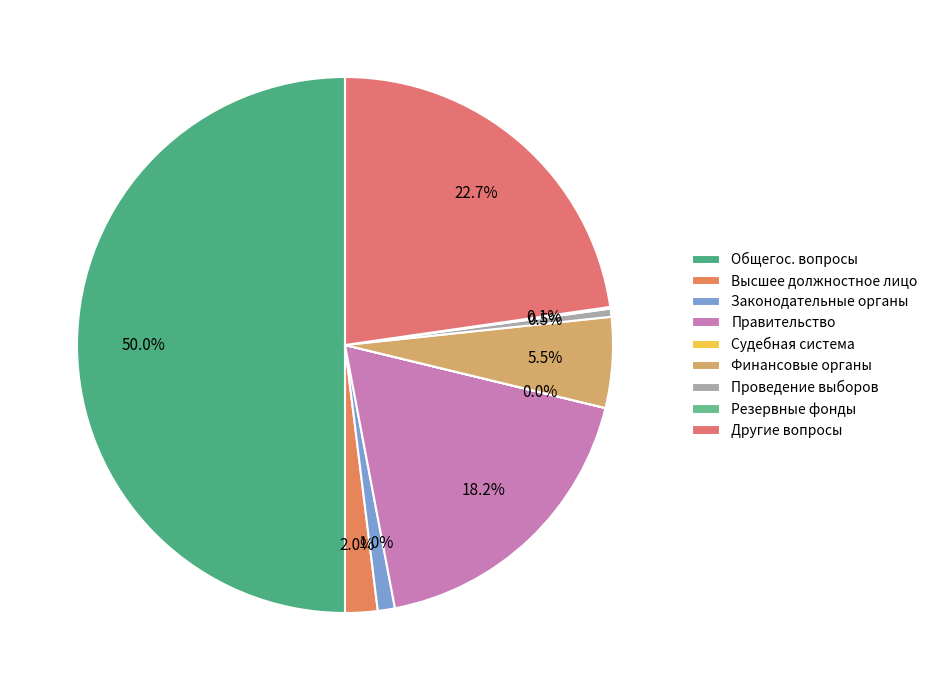

Is there any slice that represents more than half of the pie?

No